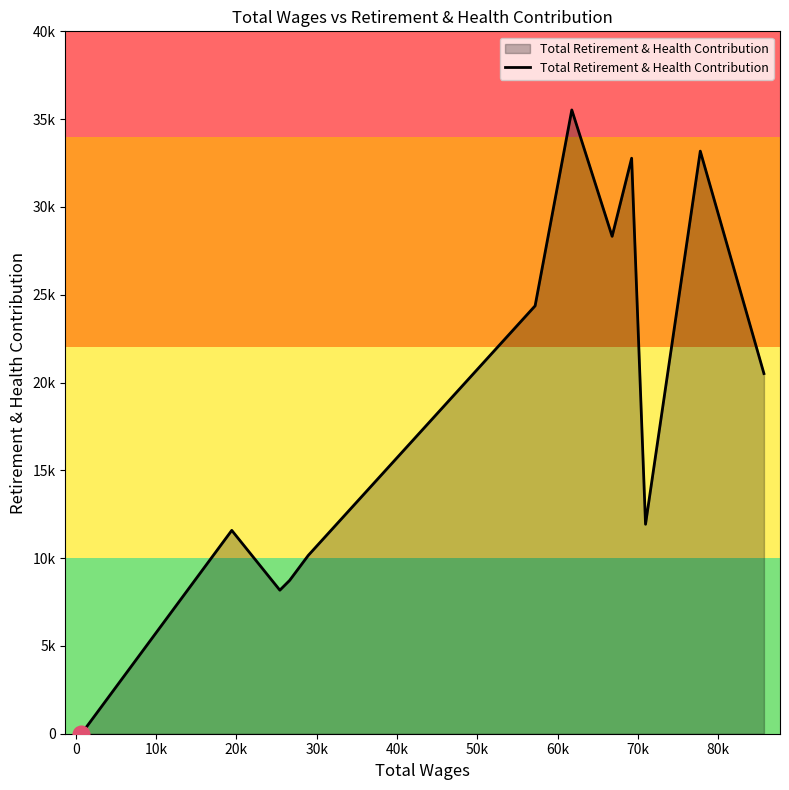

Does the chart have visible grid lines?

No